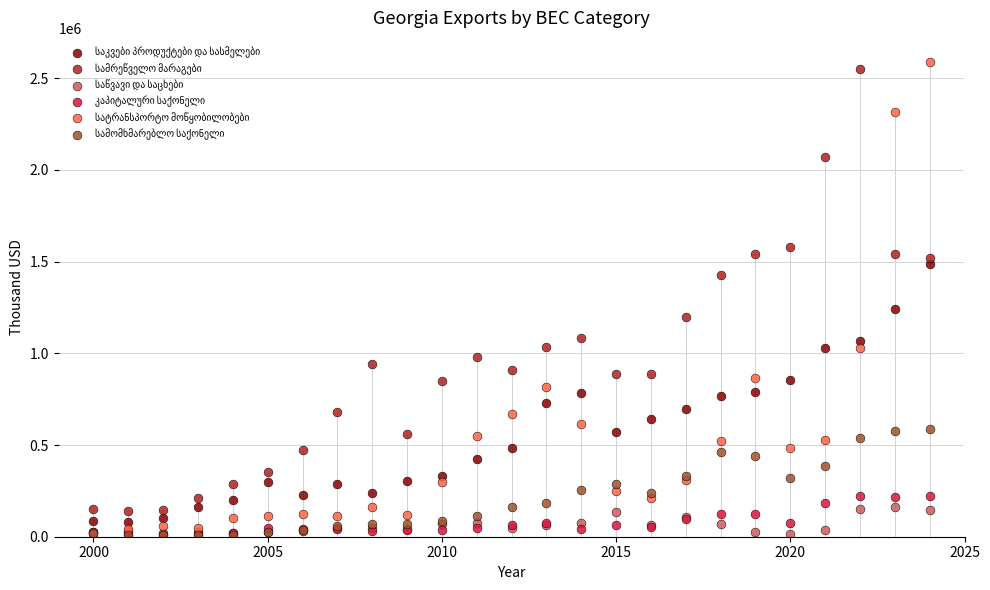

Across all series, what Y value is closest to 1299116?

1242016.4